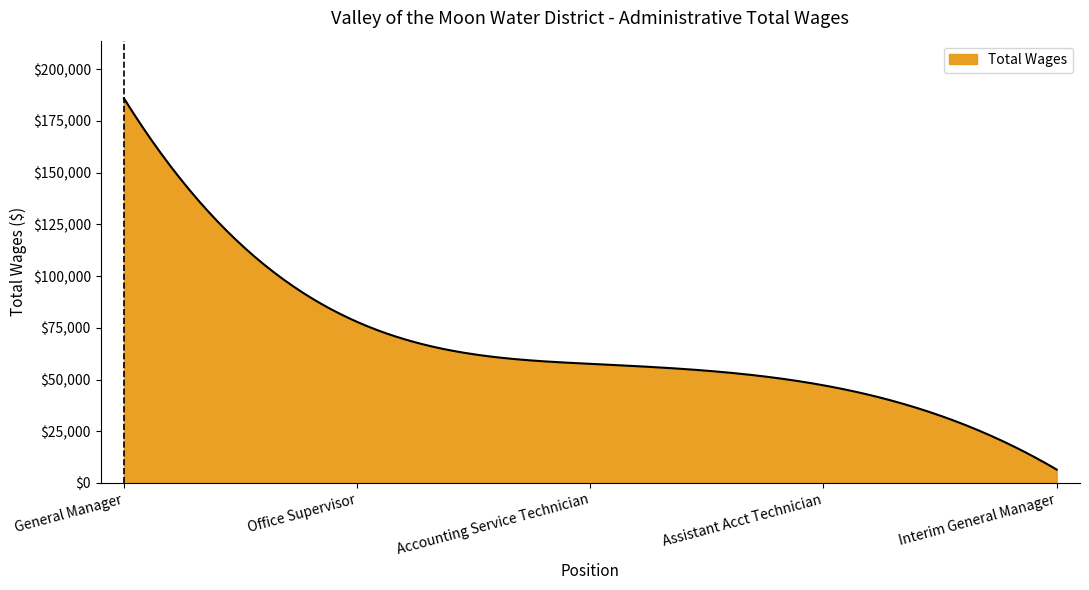

What is the difference between the maximum and minimum values?

179427.0